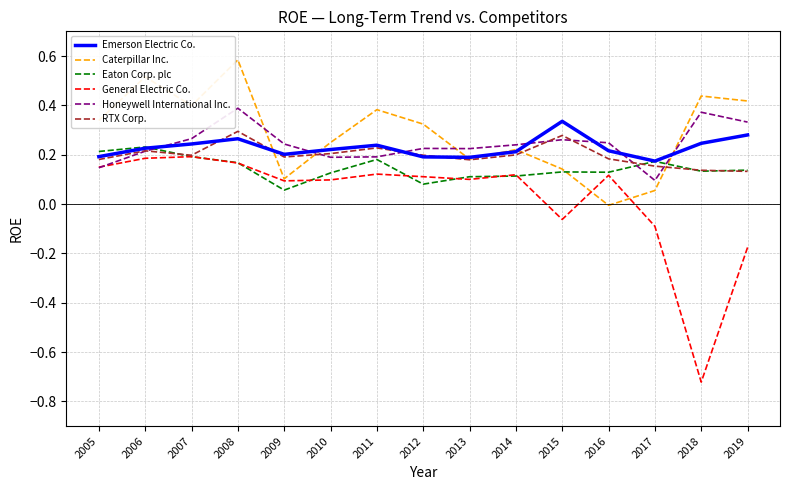

Which label corresponds to the largest value in the chart?

2008